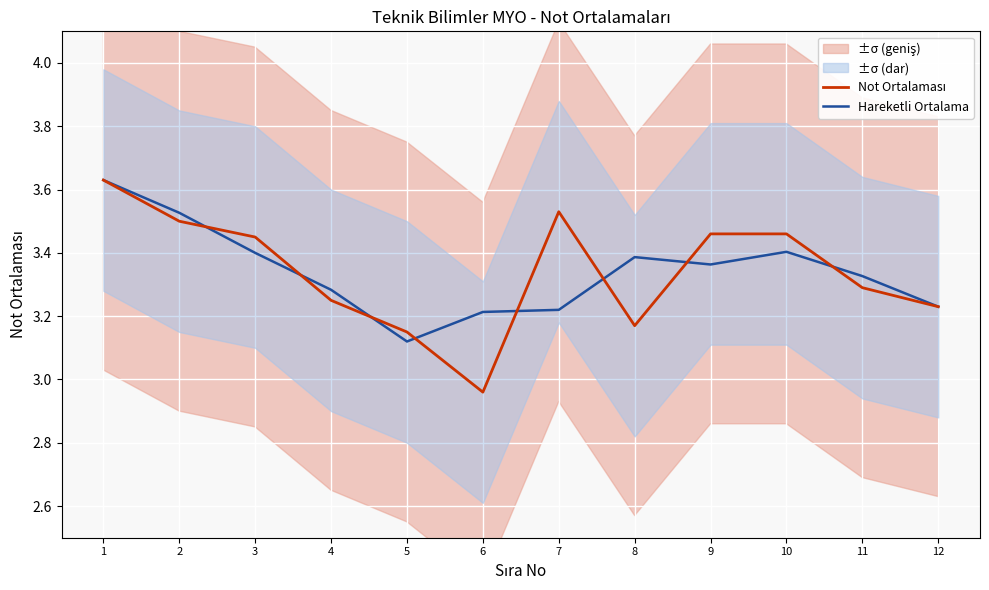

What is the value of the Not Ortalaması point at the 9th from the left?

3.5